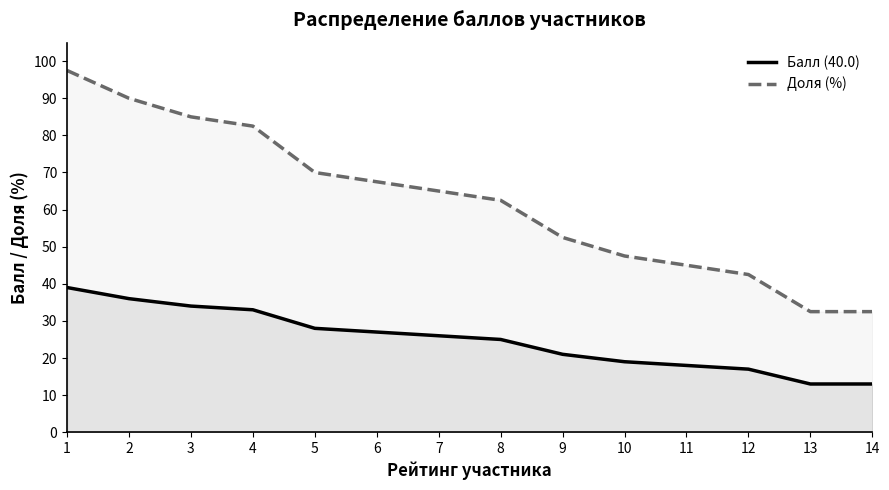

What are all the series names shown in the legend?

Балл (40.0), Доля (%)